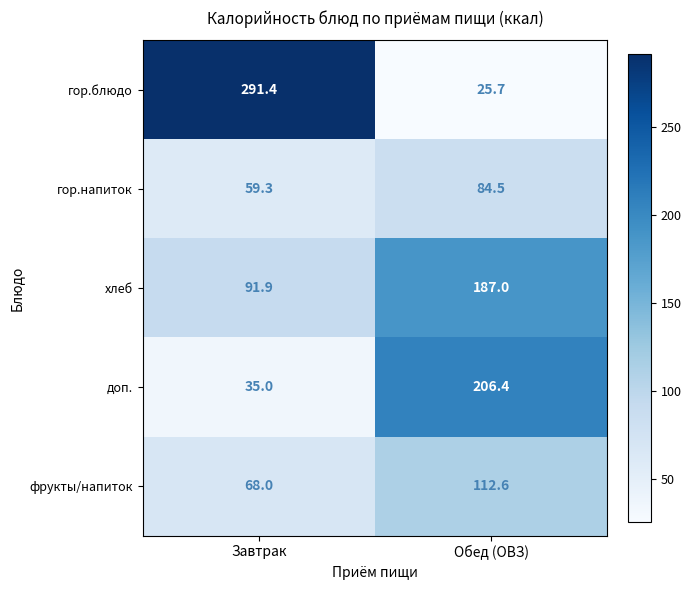

What is the smallest value displayed?

25.7